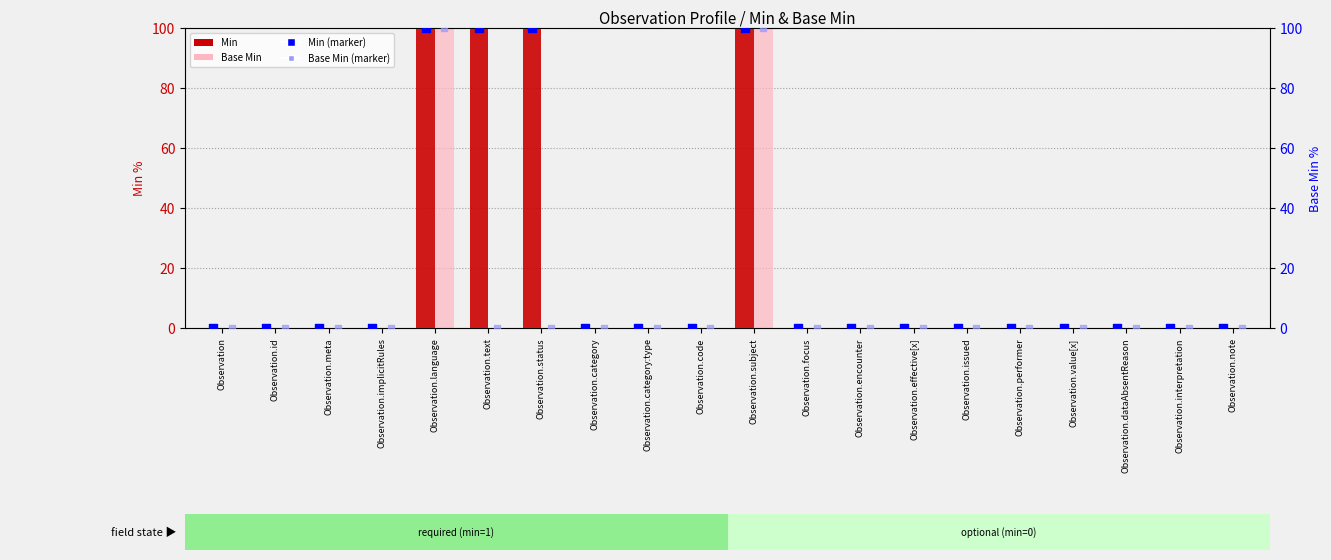

Which series has the largest total across all categories?

Min